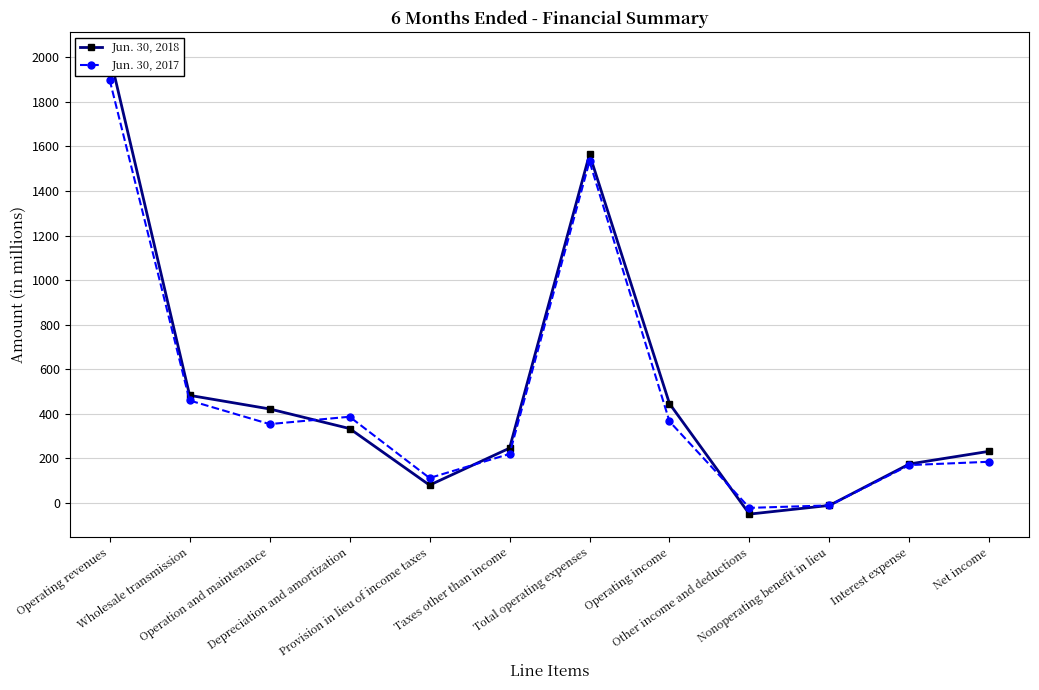

True or false: Jun. 30, 2017 has a value of 2698 at Total operating expenses.

False